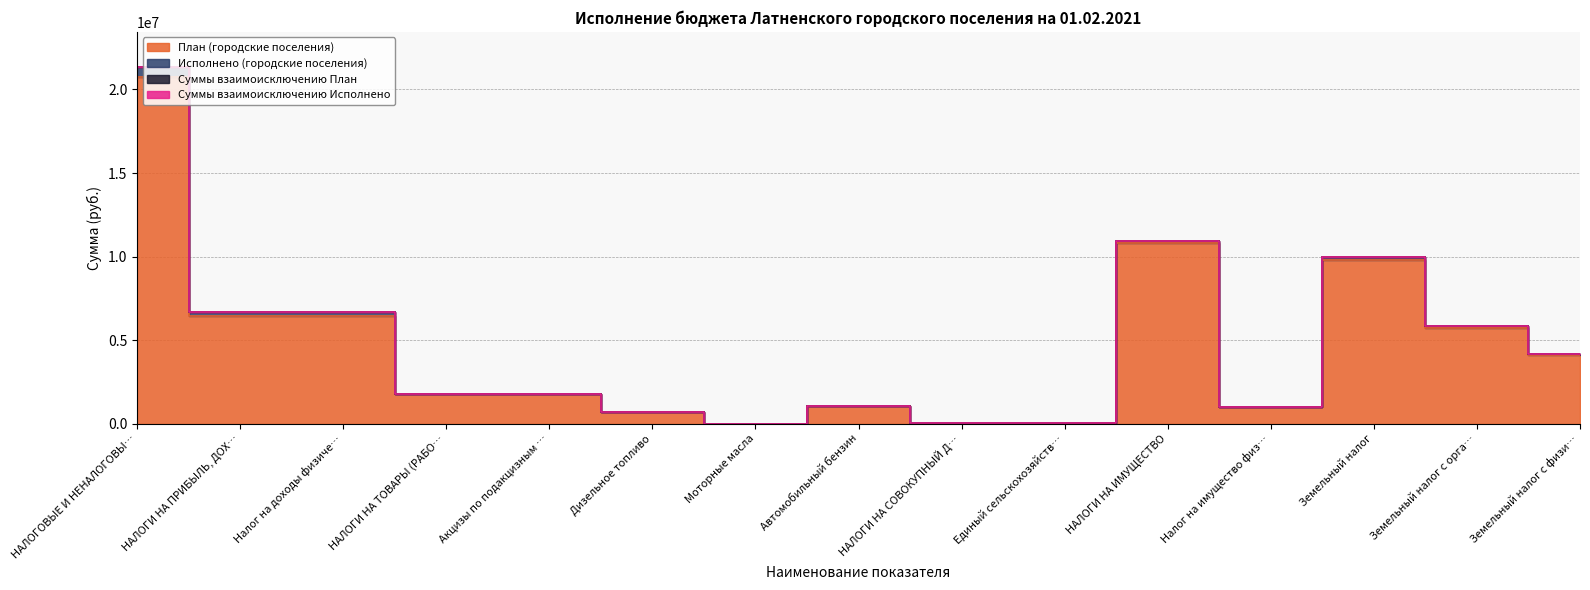

Is it true that Исполнено (городские поселения) equals 7255.3 at Акцизы по подакцизным товарам?

False